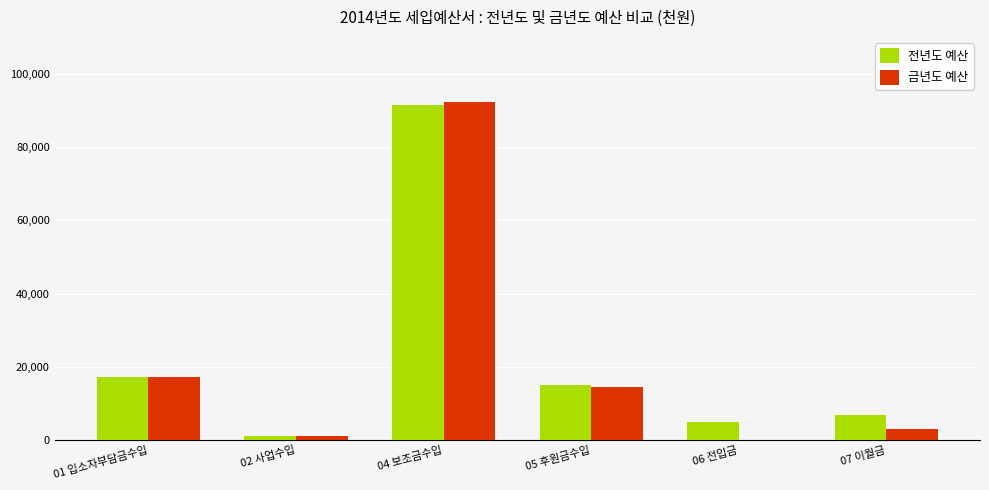

The value of 금년도 예산 at 06 전입금 is 0. True or false?

True